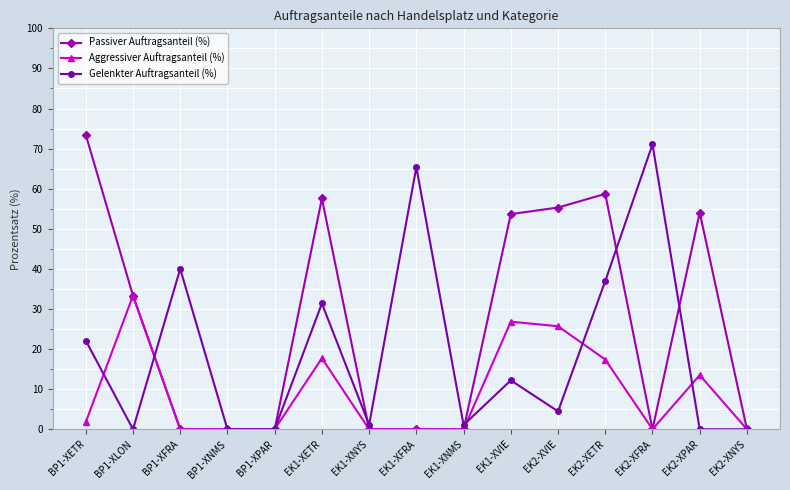

True or false: Passiver Auftragsanteil (%) has more than 1 points higher than both neighbors.

True